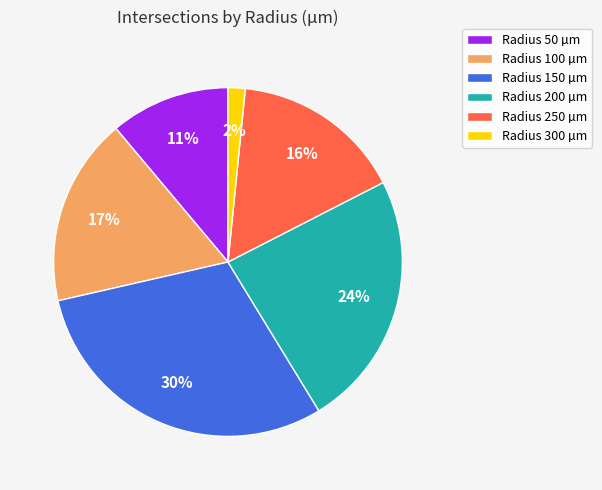

Rank the categories by value from lowest to highest.

Radius 300 µm, Radius 50 µm, Radius 250 µm, Radius 100 µm, Radius 200 µm, Radius 150 µm